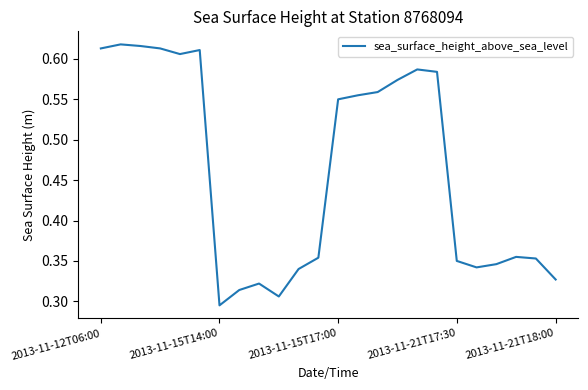

Does the chart display data point markers on the line(s)?

No